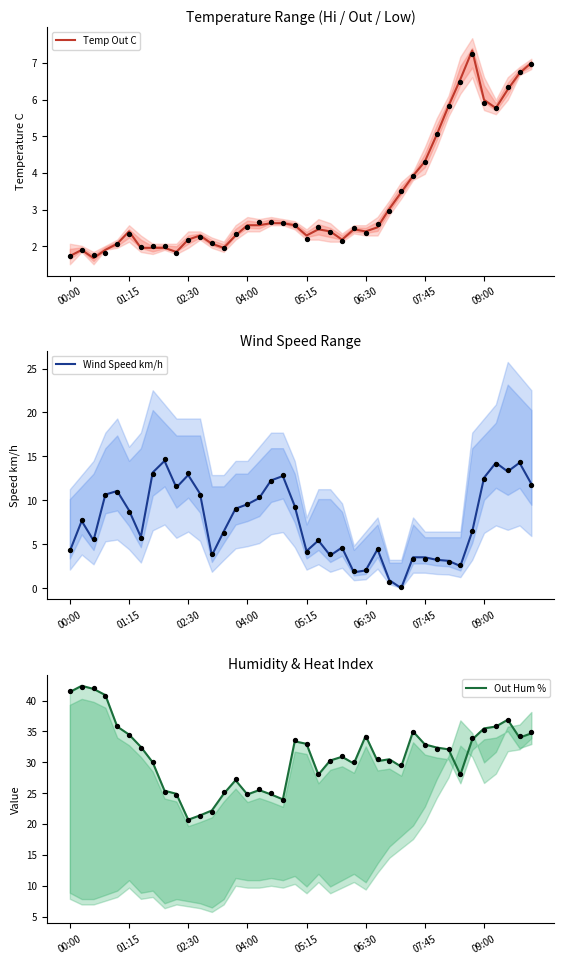

What is the total value across all series at 26?

37.1